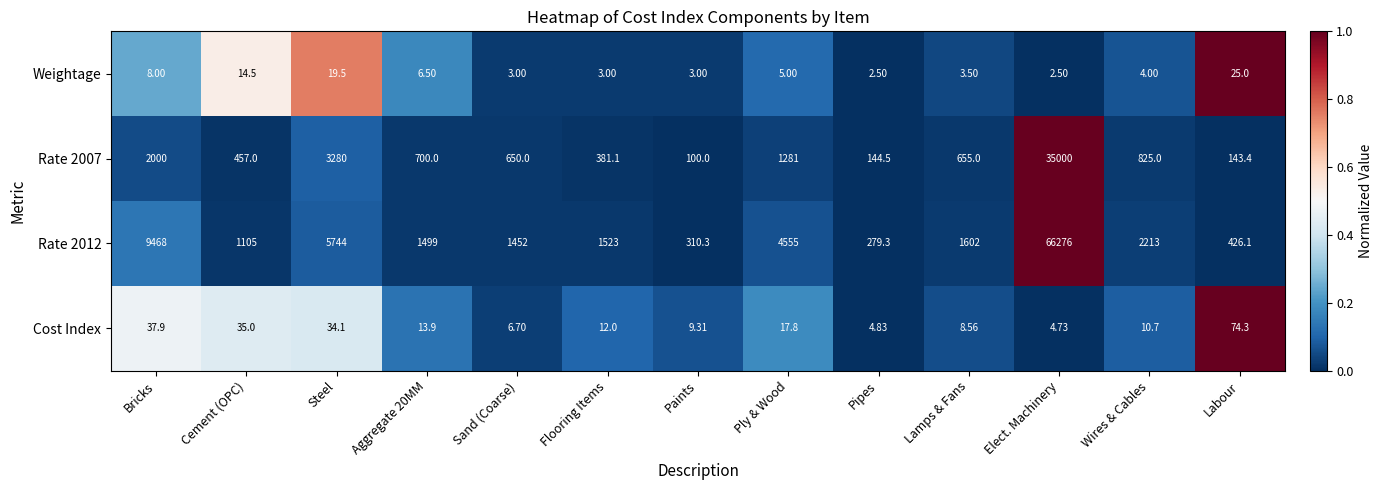

Where does the Rate 2007 series first go above 655?

Bricks